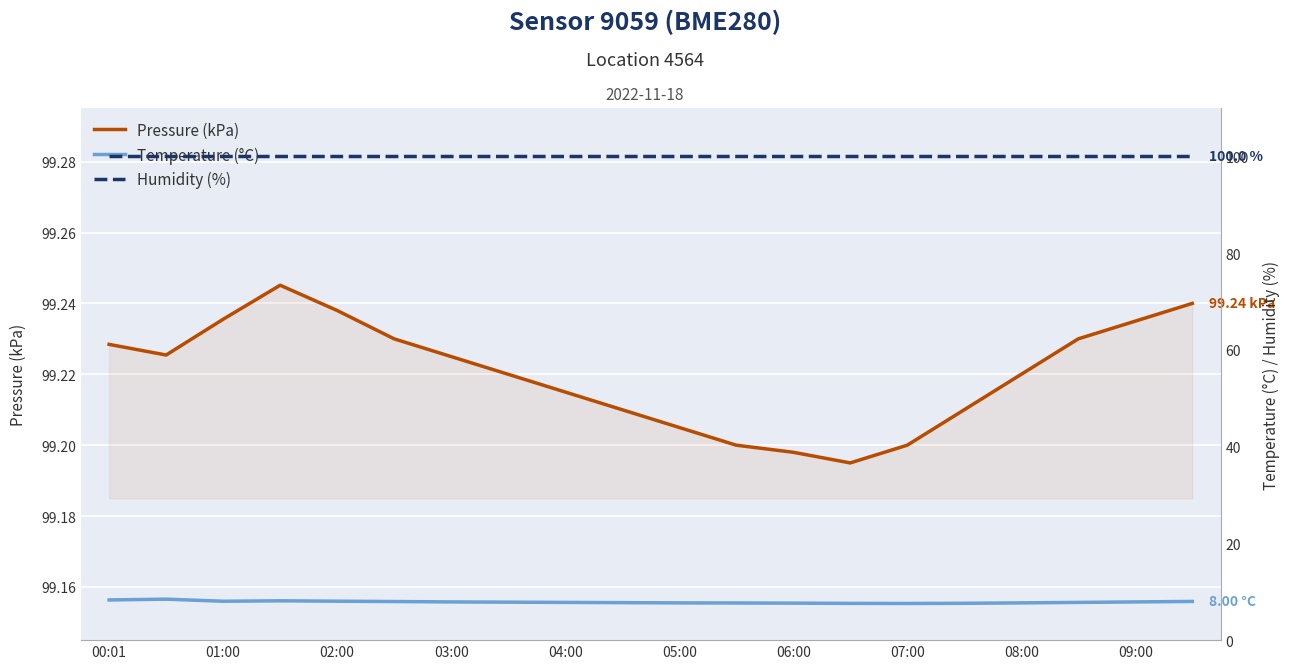

Reading left to right, list all the values displayed in this chart.

Pressure (kPa): 99.2	99.2	99.2	99.2	99.2	99.2	99.2	99.2	99.2	99.2	99.2	99.2	99.2	99.2	99.2	99.2	99.2	99.2	99.2	99.2
Temperature (°C): 8.3	8.5	8.0	8.1	8.1	8.0	7.9	7.8	7.8	7.8	7.7	7.7	7.7	7.6	7.6	7.6	7.7	7.8	7.9	8.0
Humidity (%): 100.0	100.0	100.0	100.0	100.0	100.0	100.0	100.0	100.0	100.0	100.0	100.0	100.0	100.0	100.0	100.0	100.0	100.0	100.0	100.0